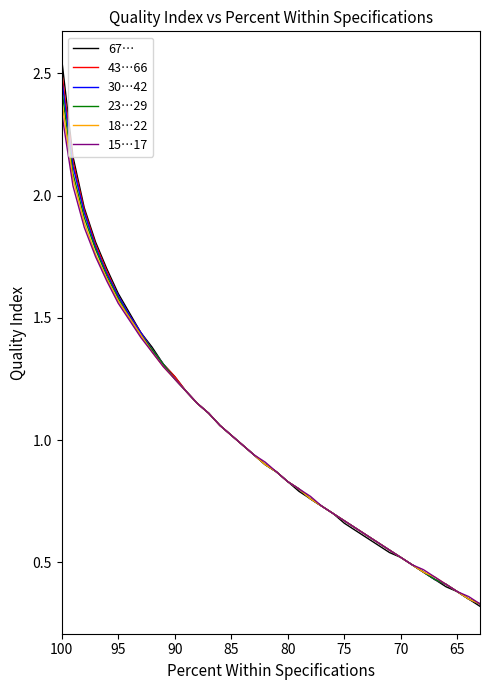

Does the chart have visible grid lines?

No